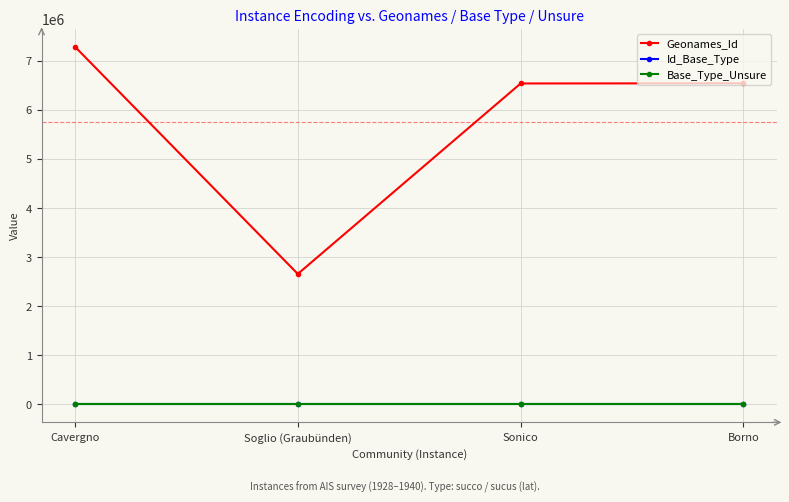

At which category does the chart reach its peak across all series?

Cavergno